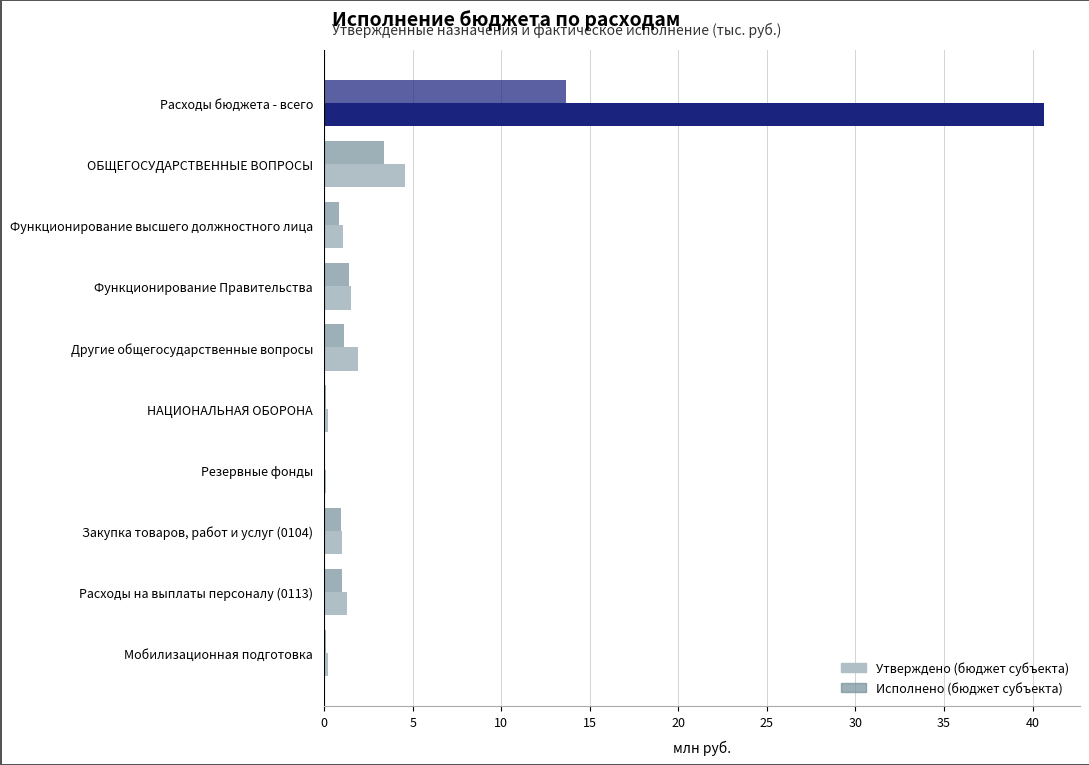

At how many categories does at least one series exceed 10?

1